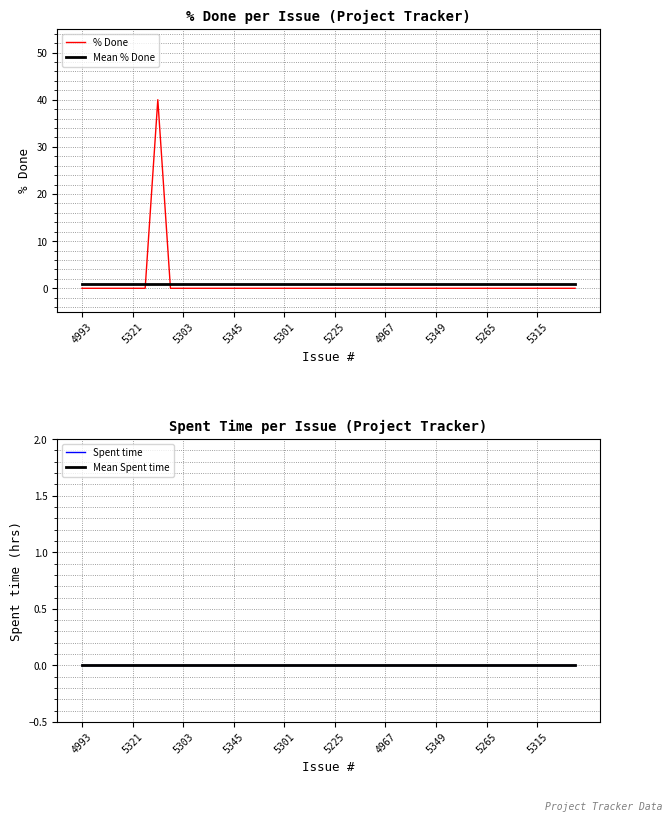

What is the lowest value of the Mean % Done series?

1